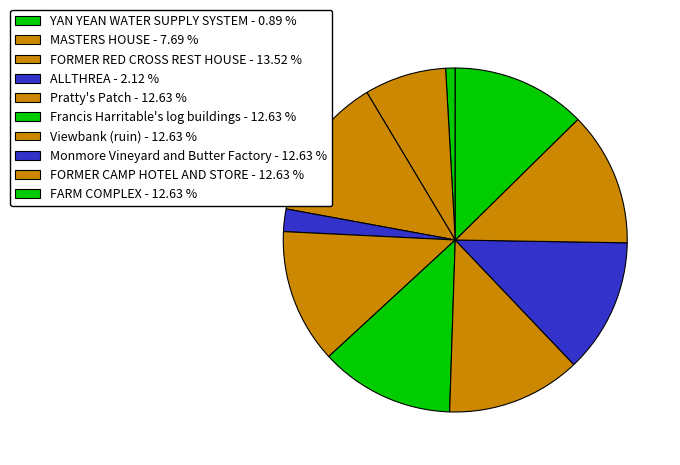

True or false: Viewbank (ruin) accounts for 13% of the total.

True